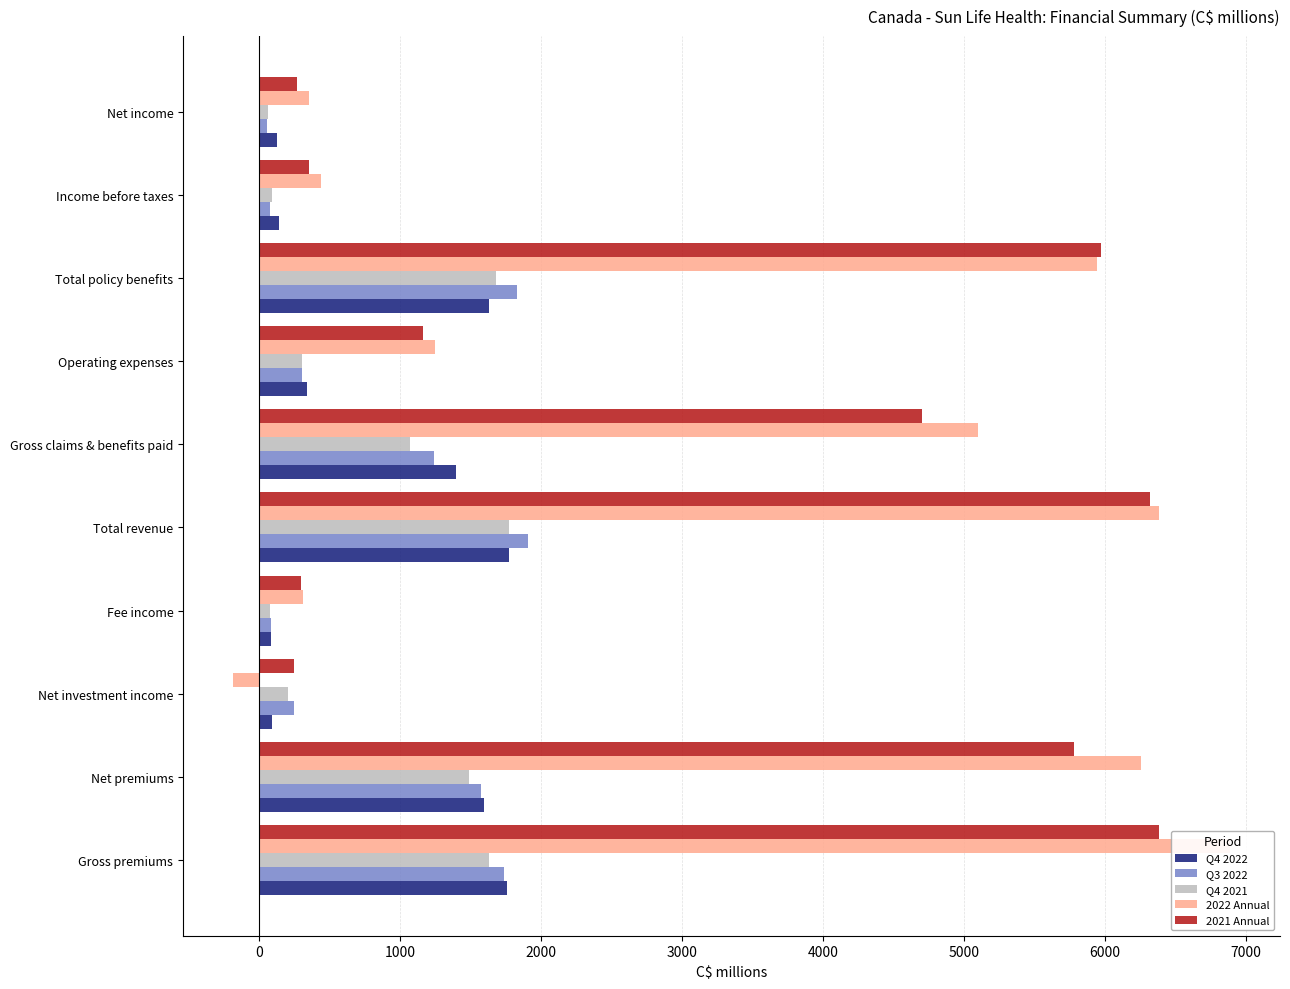

How many categories are shown in the chart?

10